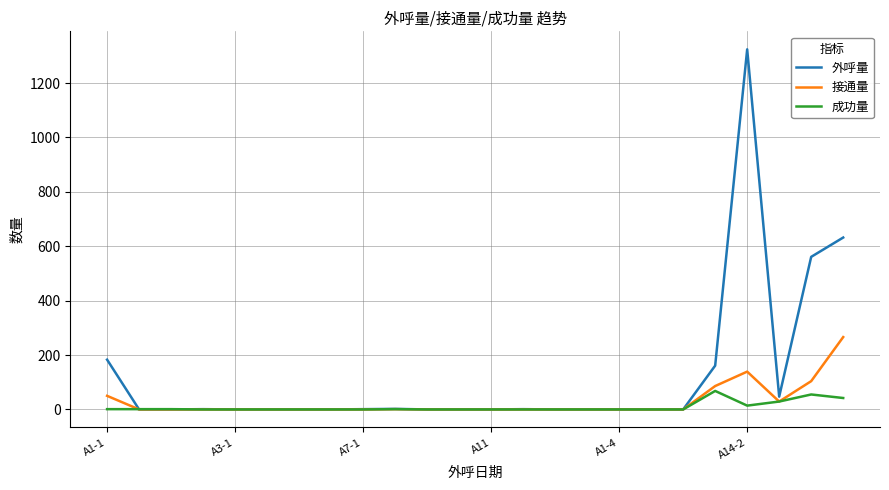

Which series has the widest spread of values?

外呼量